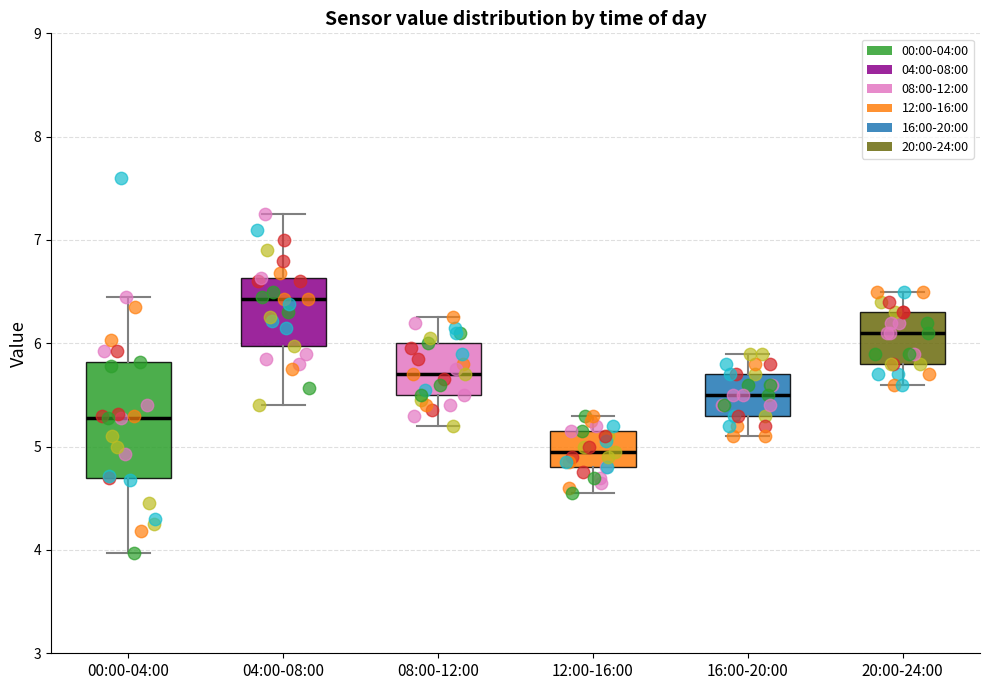

Reading left to right, transcribe this box plot: for each box, give where its median line is, the range the box spans, and where its two whiskers end, as read against the y-axis. The values are not printed on the chart, so give them approximately, as read against the axis.

00:00-04:00: median 5.3, box 4.7 to 5.8, whiskers 4.0 to 6.5
04:00-08:00: median 6.4, box 6.0 to 6.6, whiskers 5.4 to 7.3
08:00-12:00: median 5.7, box 5.5 to 6.0, whiskers 5.2 to 6.3
12:00-16:00: median 5.0, box 4.8 to 5.2, whiskers 4.6 to 5.3
16:00-20:00: median 5.5, box 5.3 to 5.7, whiskers 5.1 to 5.9
20:00-24:00: median 6.1, box 5.8 to 6.3, whiskers 5.6 to 6.5